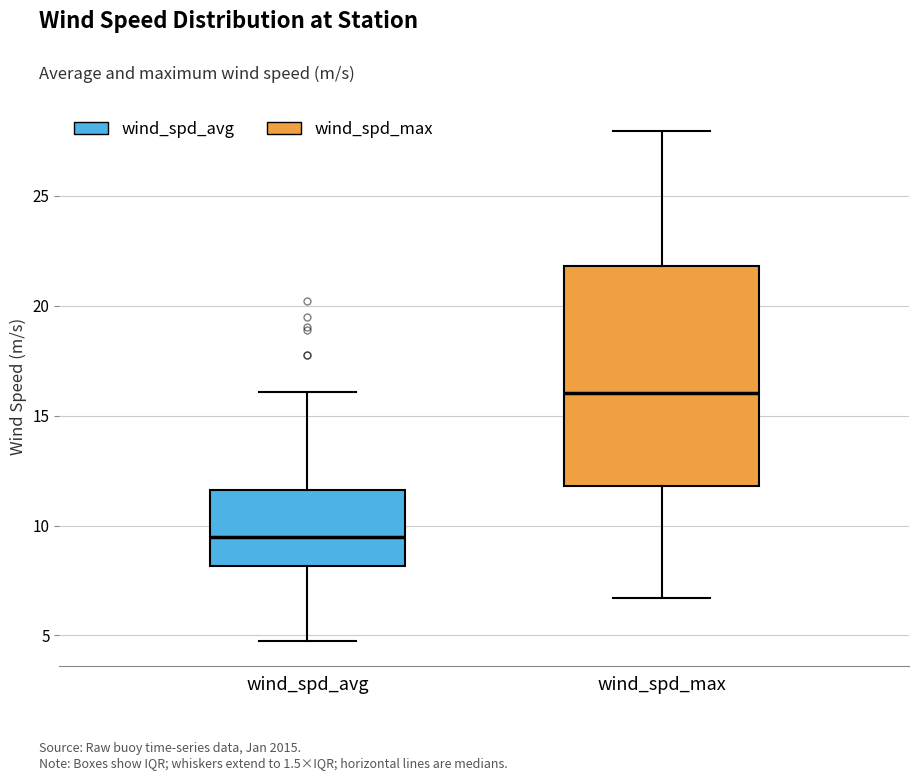

Reading left to right, transcribe this box plot: for each box, give where its median line is, the range the box spans, and where its two whiskers end, as read against the y-axis. The values are not printed on the chart, so give them approximately, as read against the axis.

wind_spd_avg: median 9.5, box 8.0 to 11.5, whiskers 5.0 to 16.0
wind_spd_max: median 16.0, box 12.0 to 22.0, whiskers 6.5 to 28.0